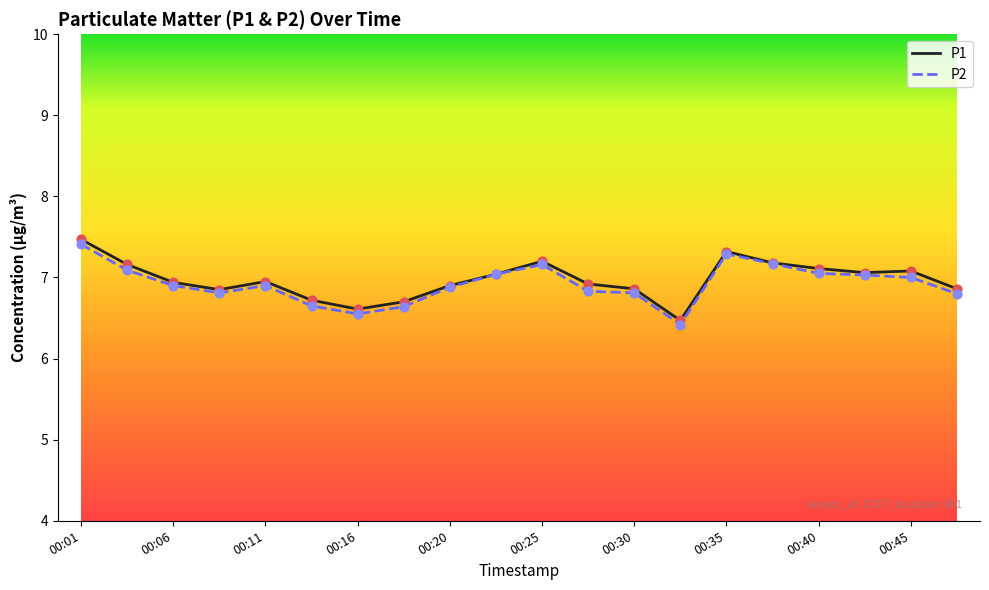

What is the greatest value displayed?

7.5